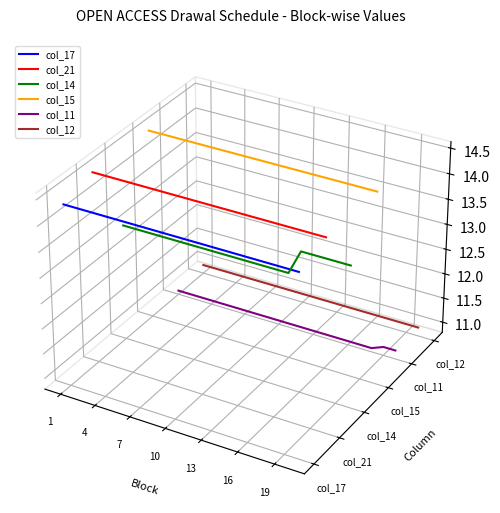

True or false: col_14 has a value of 0.0 at 10.

False